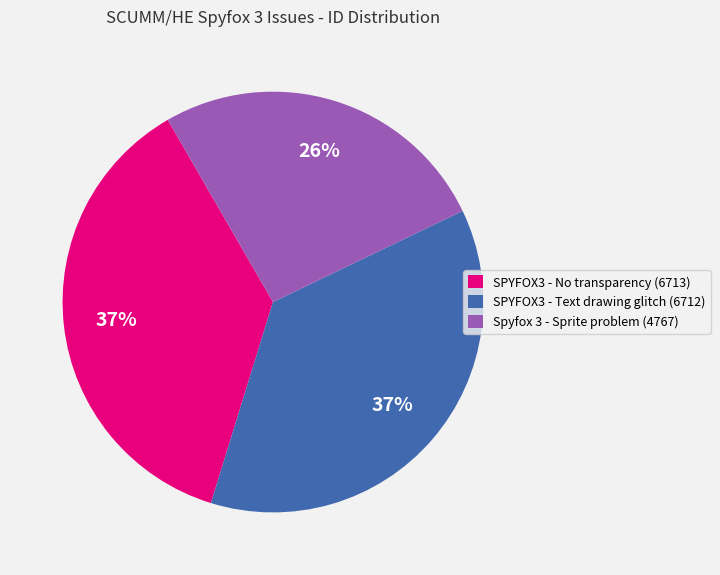

To the nearest percent, what is the average slice percentage?

33%